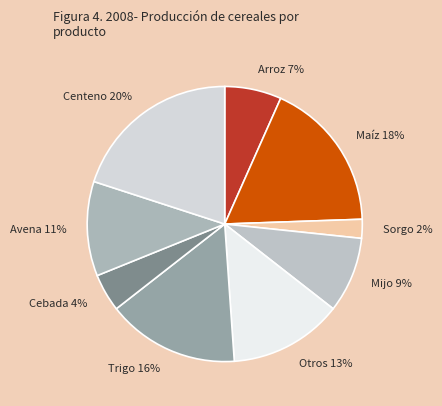

Between Trigo 16% and Mijo 9%, which is larger?

Trigo 16%